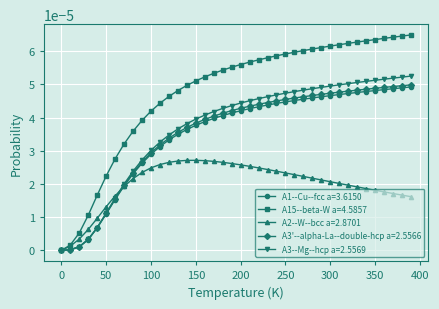

Which series has the largest range (max minus min)?

A15--beta-W a=4.5857